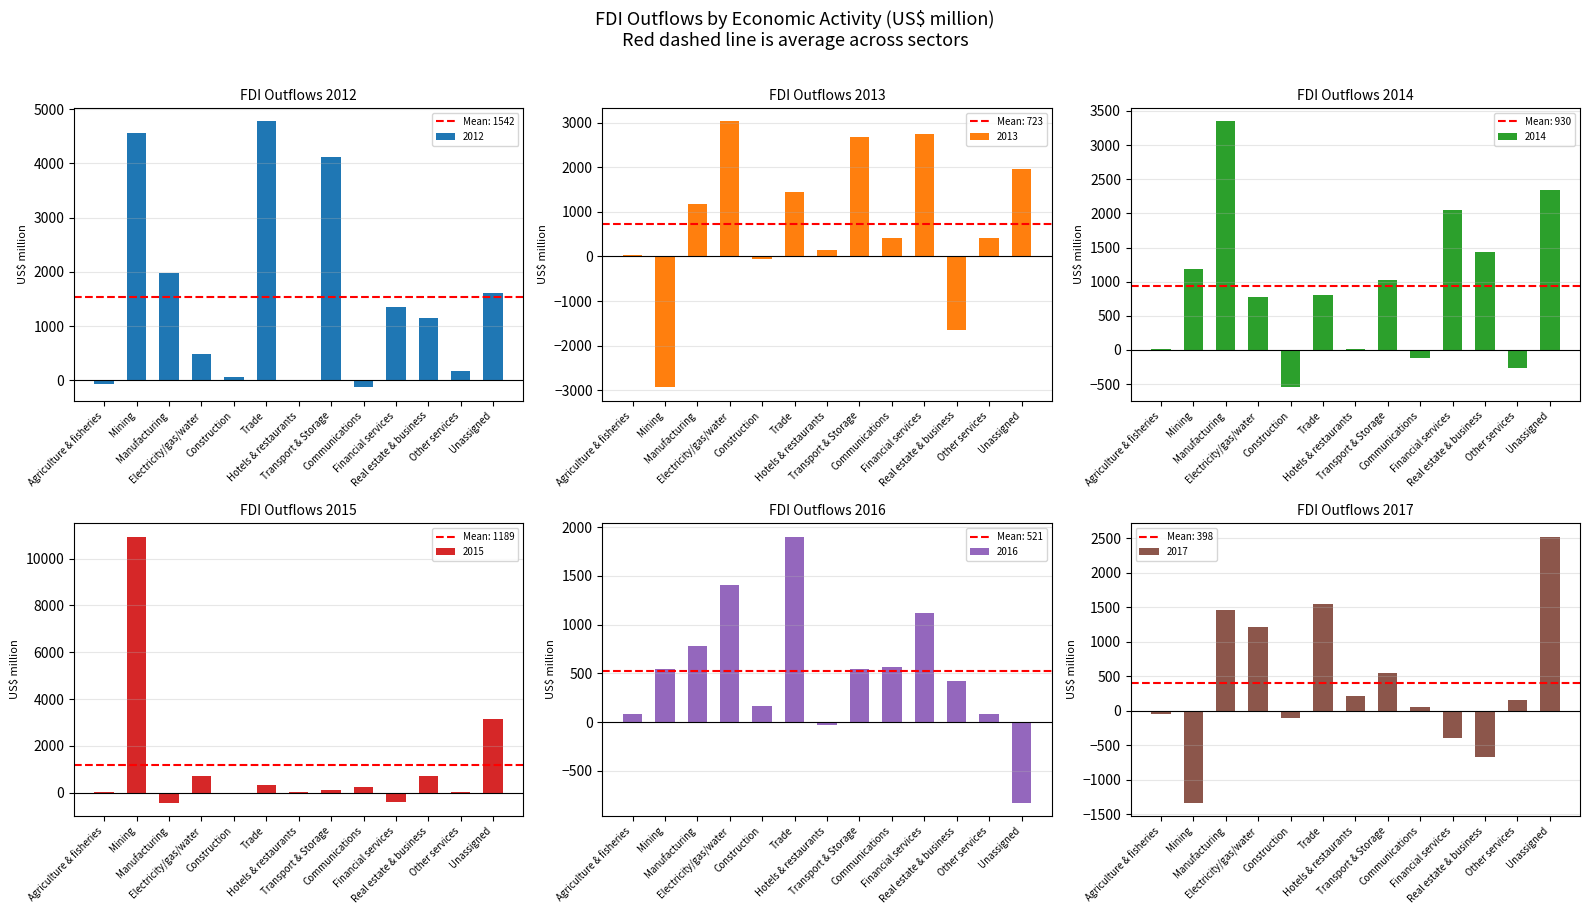

What is the label of the 13th bar from the left?

Unassigned